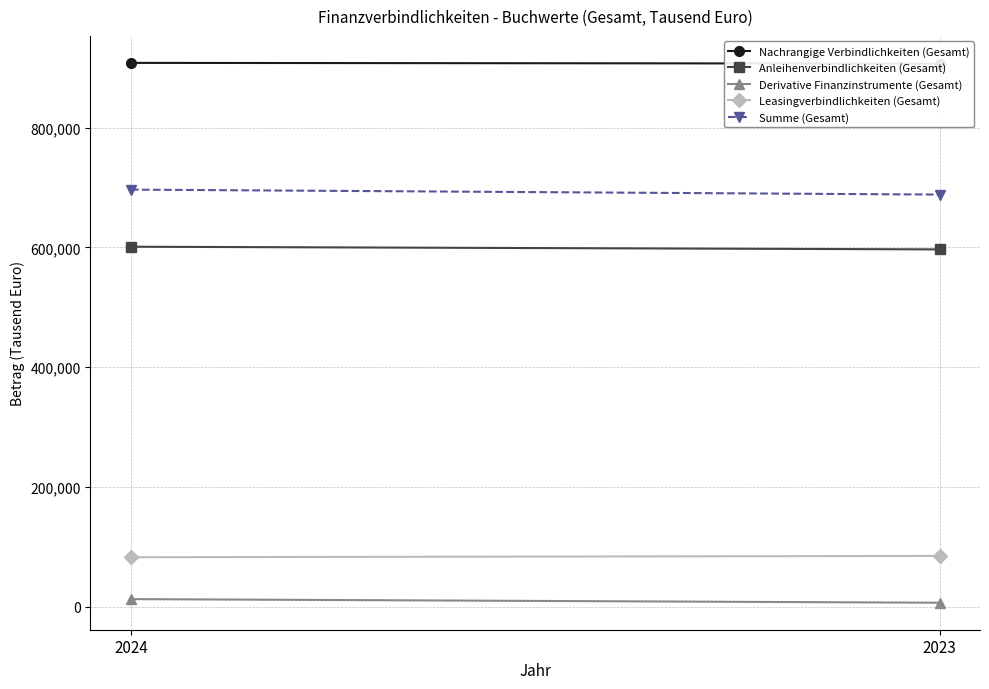

Which has a higher value, 2023 or 2024?

2024